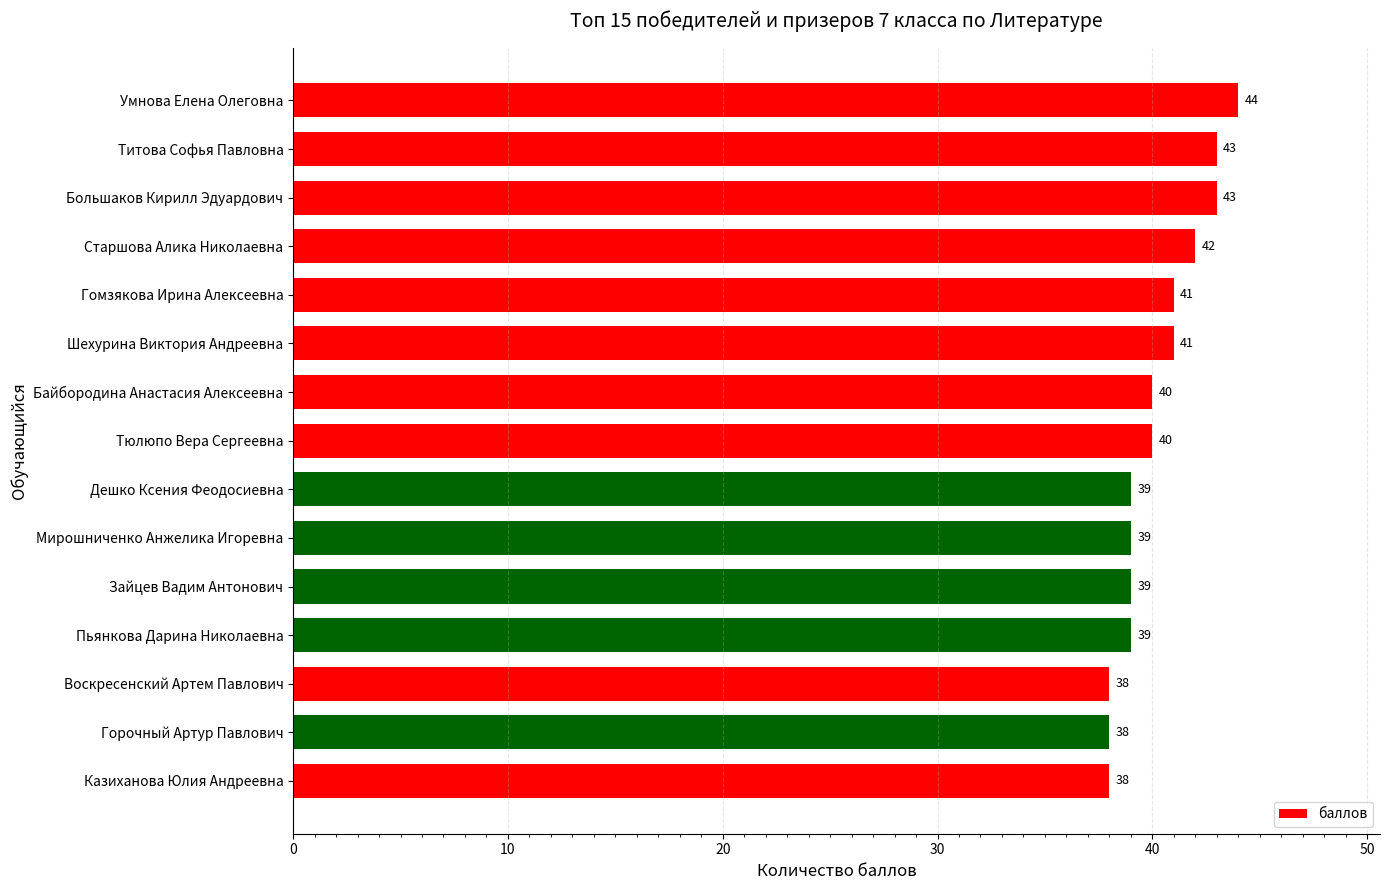

What is the maximum value shown in the chart?

44